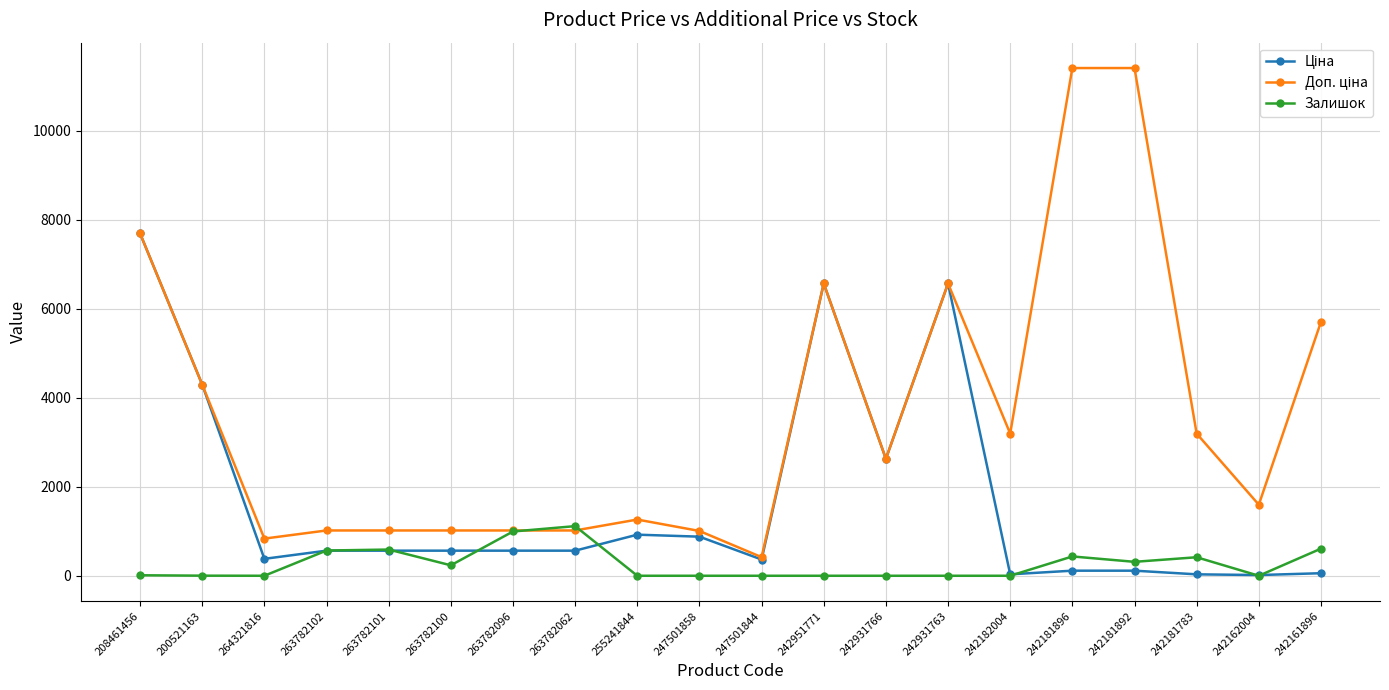

True or false: Залишок has more than 0 interior local peaks.

True